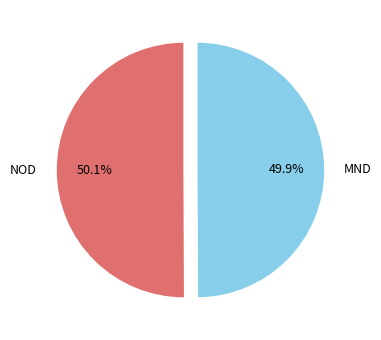

Is there any slice that represents more than half of the pie?

Yes